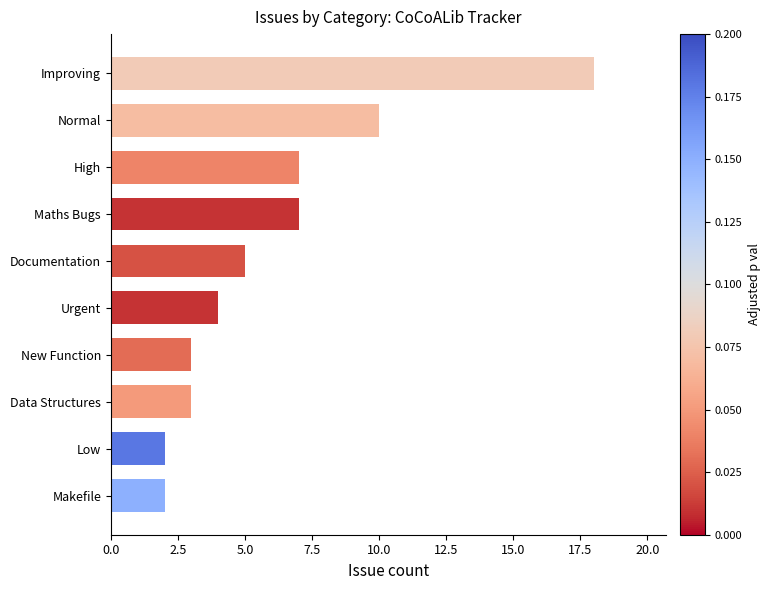

Is it true that the value at Data Structures is 3?

True